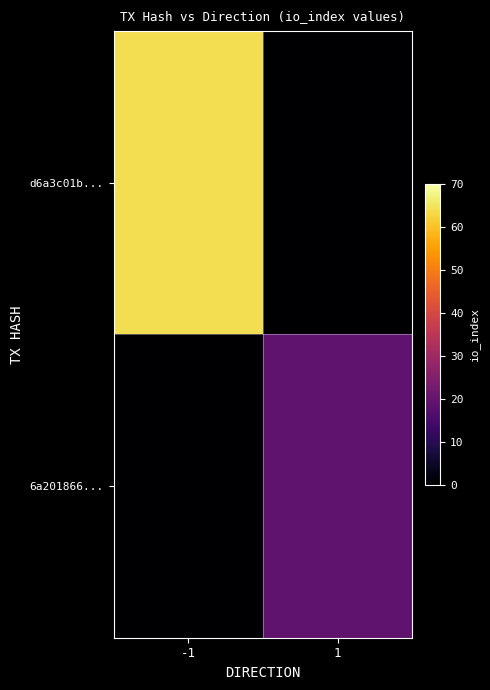

Which has a higher value, -1 or 1?

-1